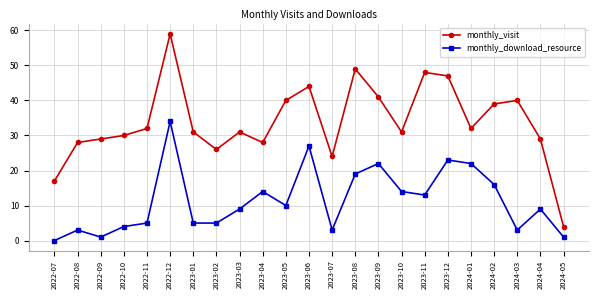

True or false: monthly_visit and monthly_download_resource intersect in this chart.

False